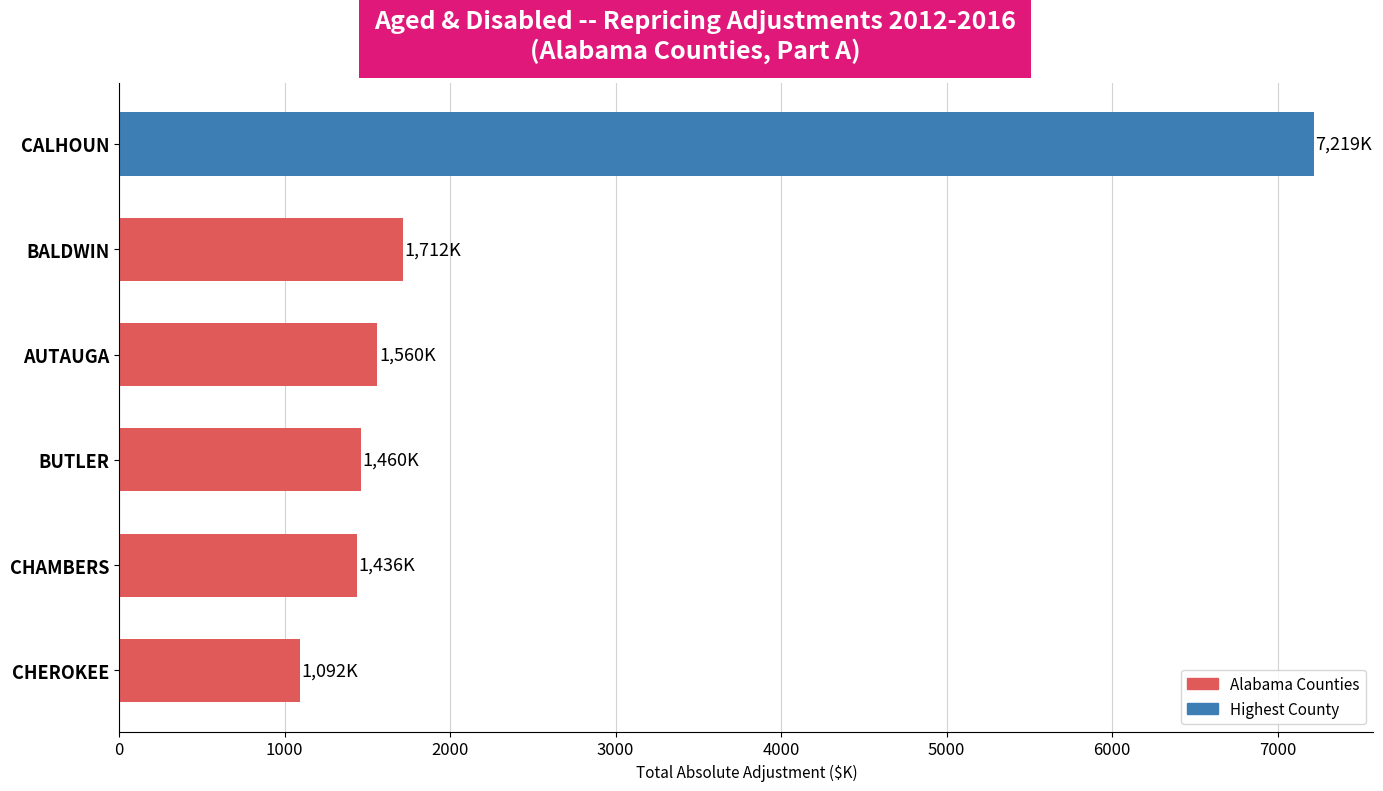

What value does the data have at AUTAUGA?

1559.9